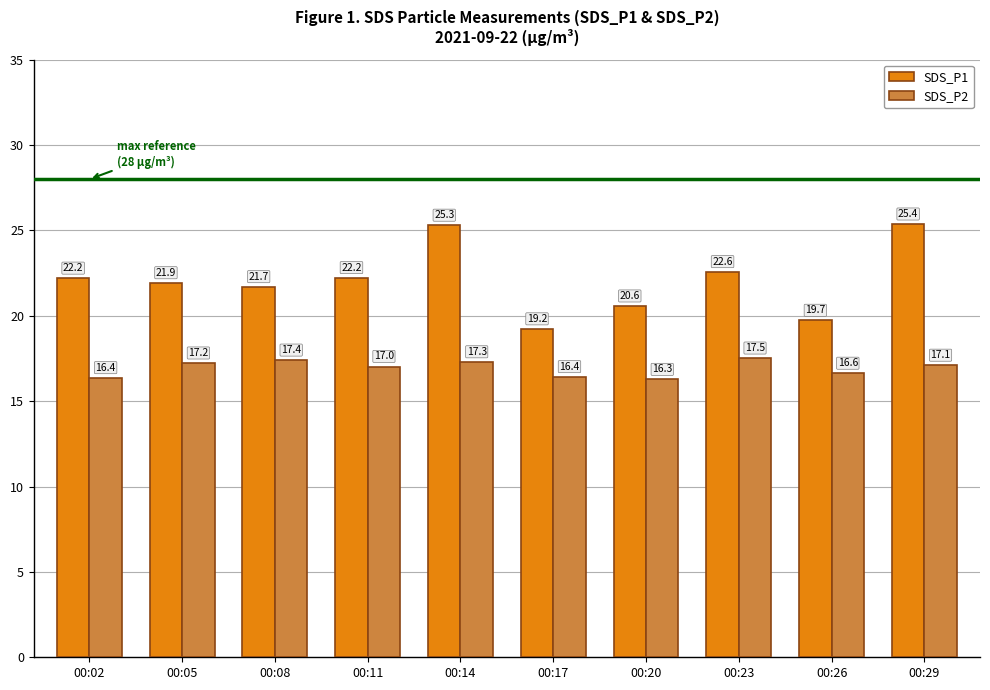

The SDS_P2 series shows 17.2 at 00:05. True or false?

True